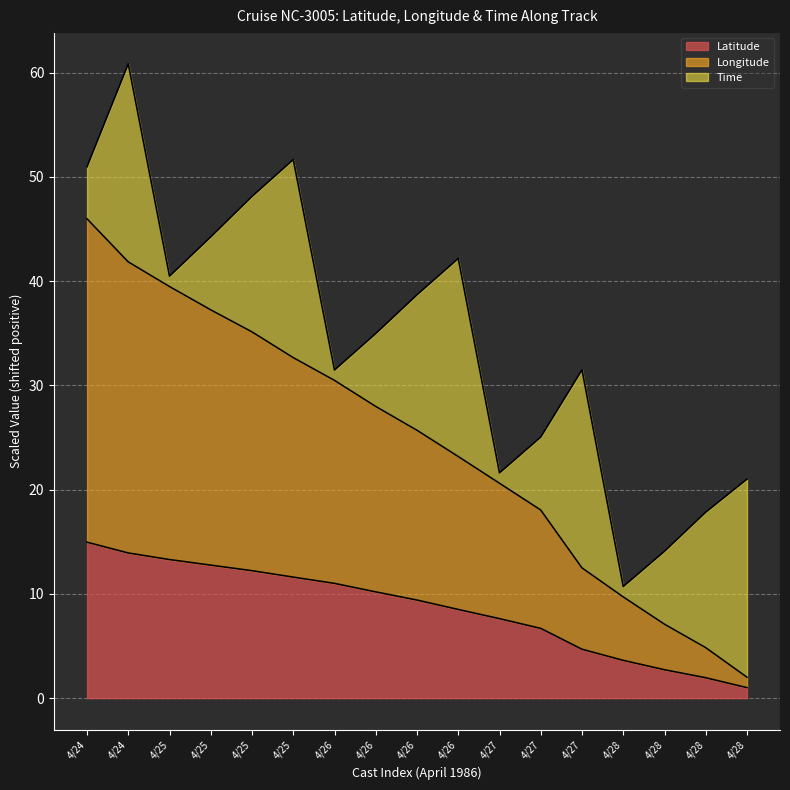

True or false: Latitude and Longitude intersect in this chart.

False